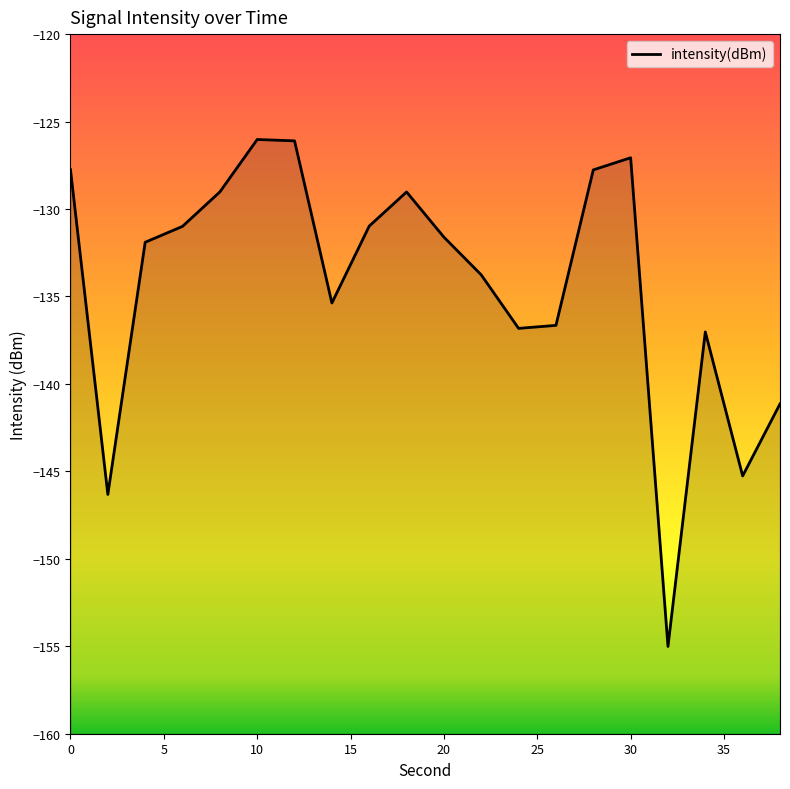

What is the difference between the second highest and minimum values?

28.9